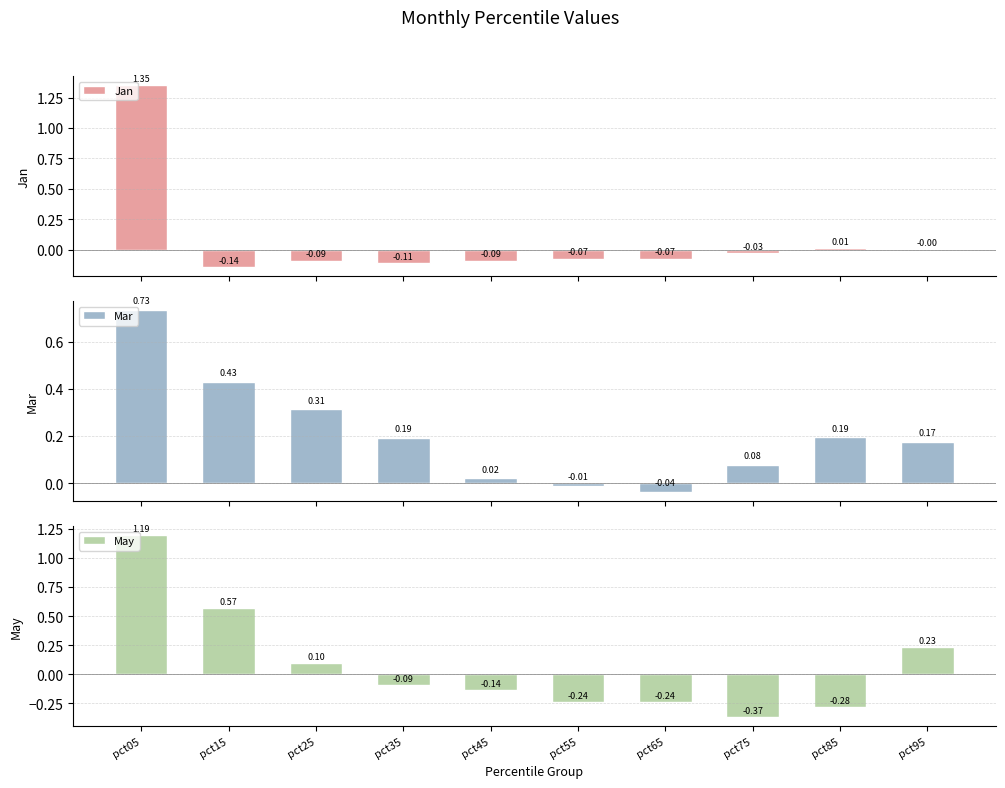

At which category is the sum across all series the highest?

pct05